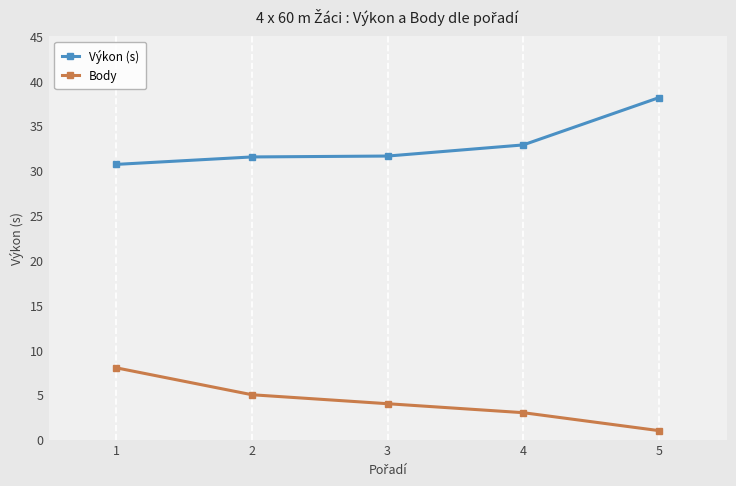

True or false: Výkon (s) and Body intersect in this chart.

False